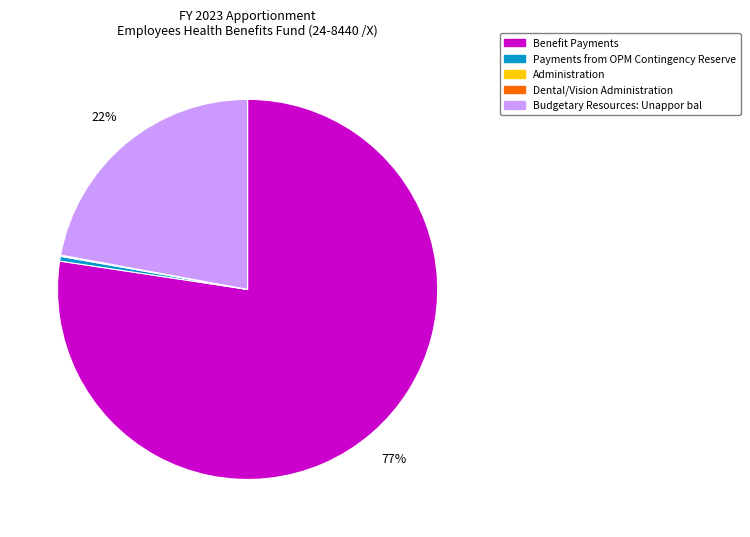

What is the largest slice in the pie chart?

Benefit Payments